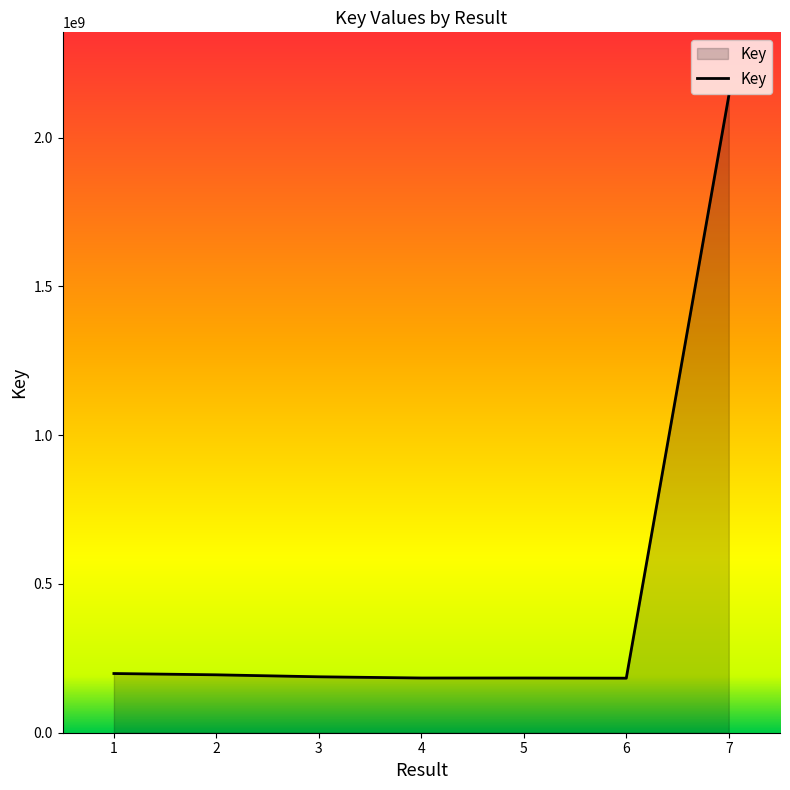

Does the chart have visible grid lines?

No